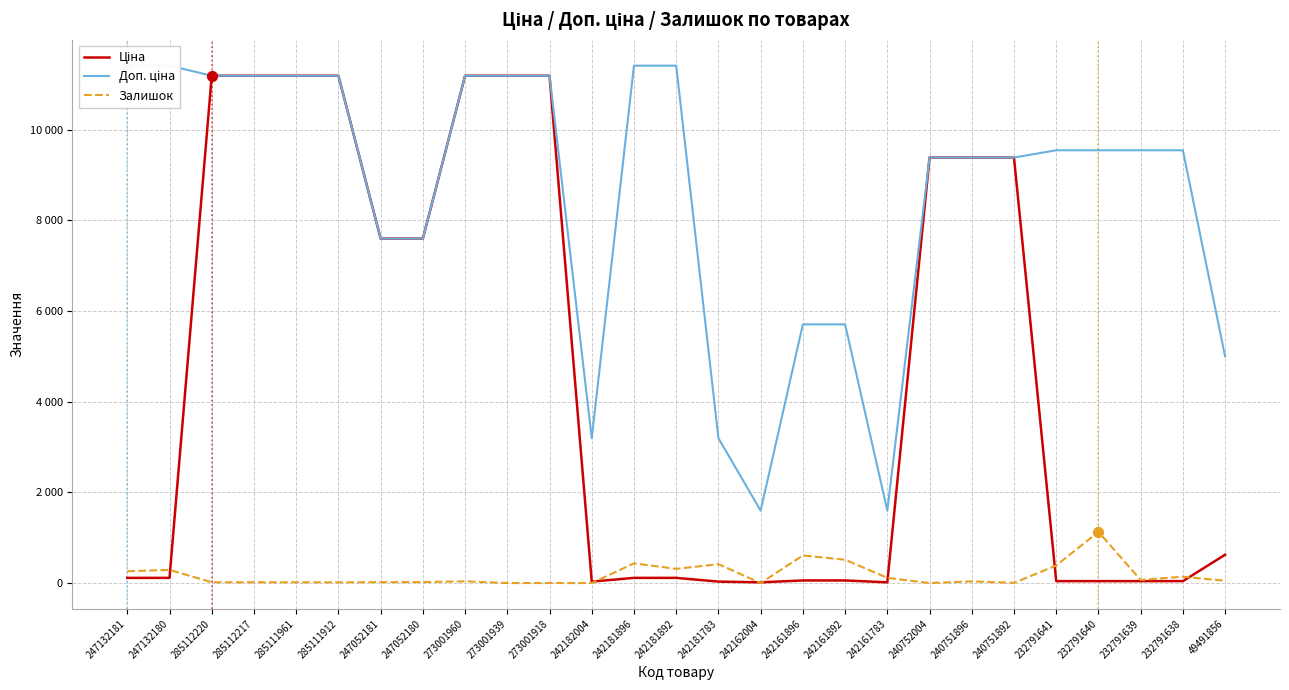

What are all the series names shown in the legend?

Ціна, Доп. ціна, Залишок